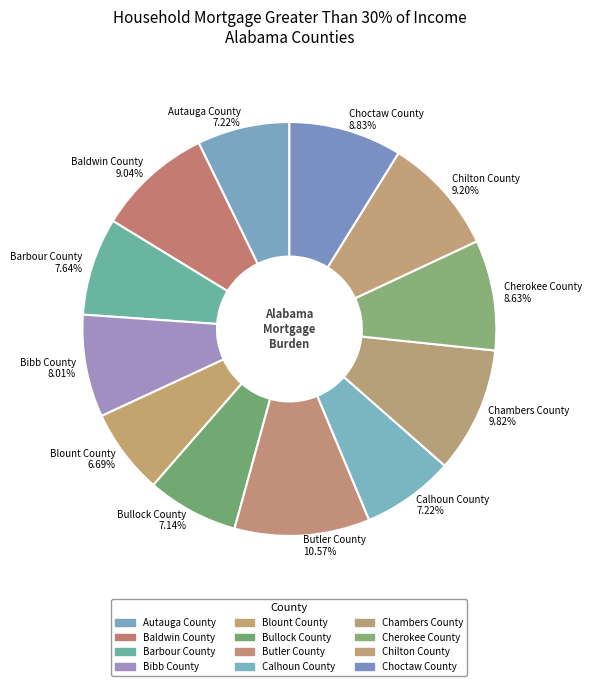

To the nearest percent, what percentage of the pie is Chambers County?

10%